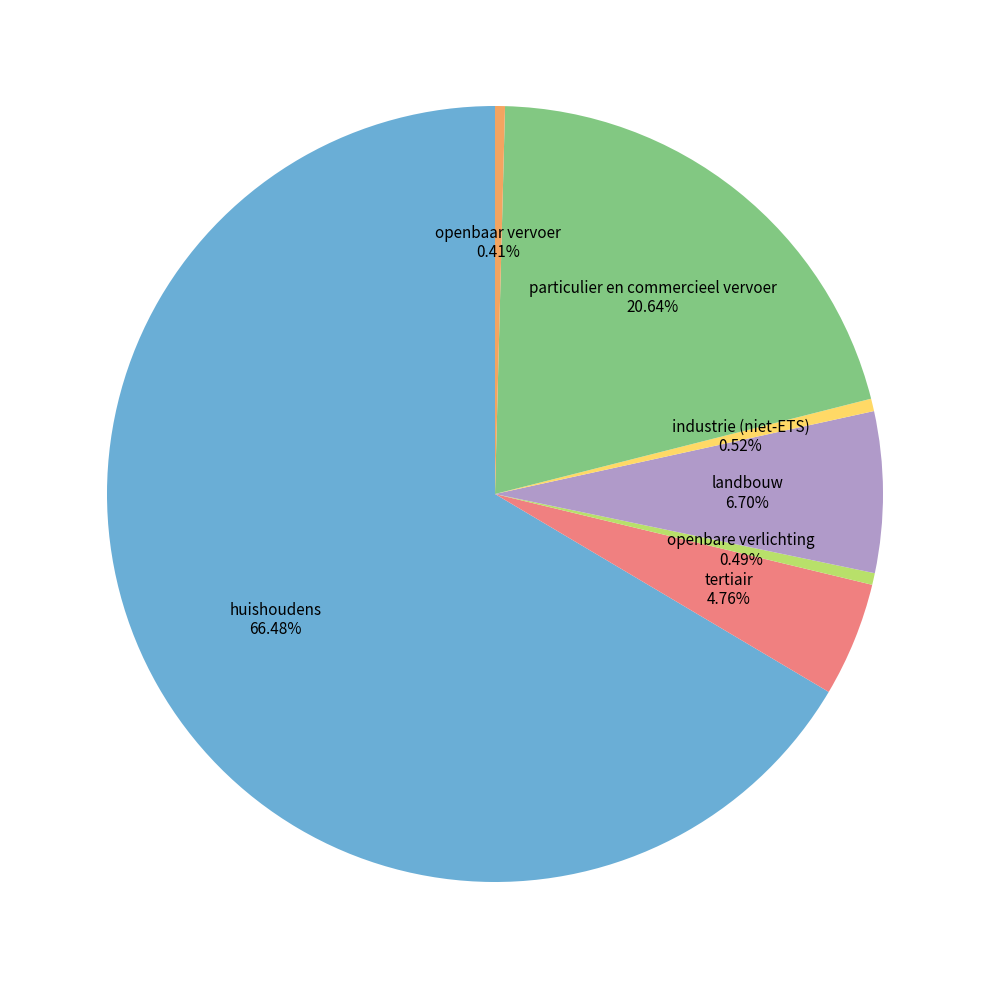

Is there a majority slice in this chart?

Yes